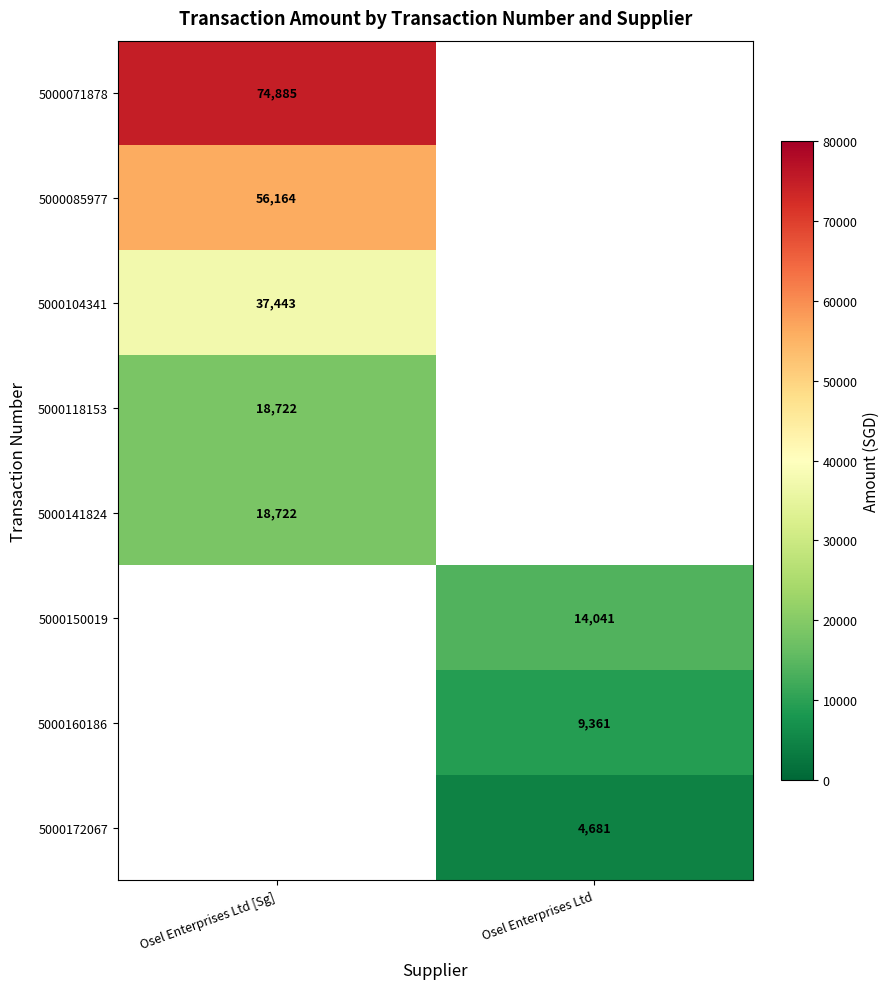

The 5000118153 series shows 25617 at Osel Enterprises Ltd [Sg]. True or false?

False